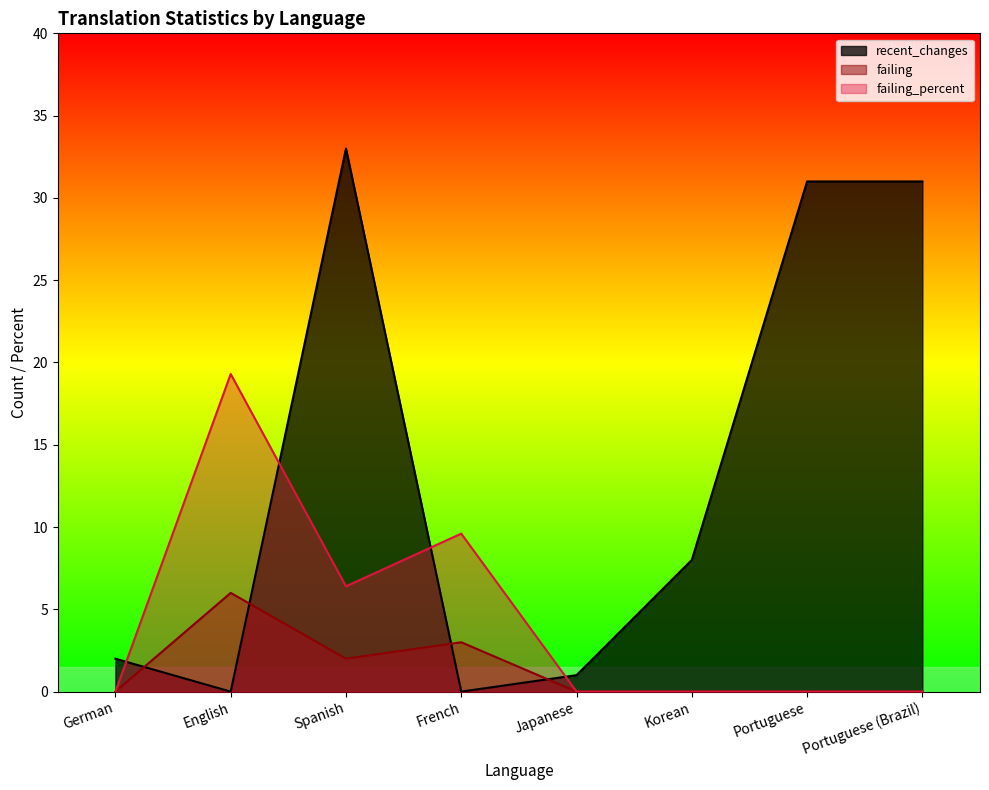

In failing_percent, how many points are lower than both neighbors (excluding endpoints)?

1